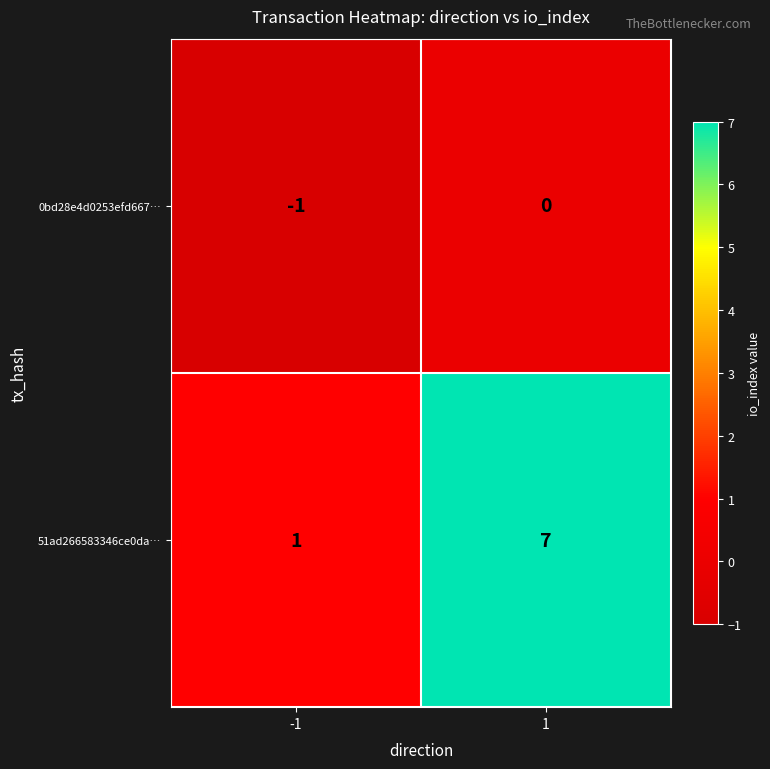

Rank the series by their average value, from highest to lowest.

51ad266583346ce0da…, 0bd28e4d0253efd667…